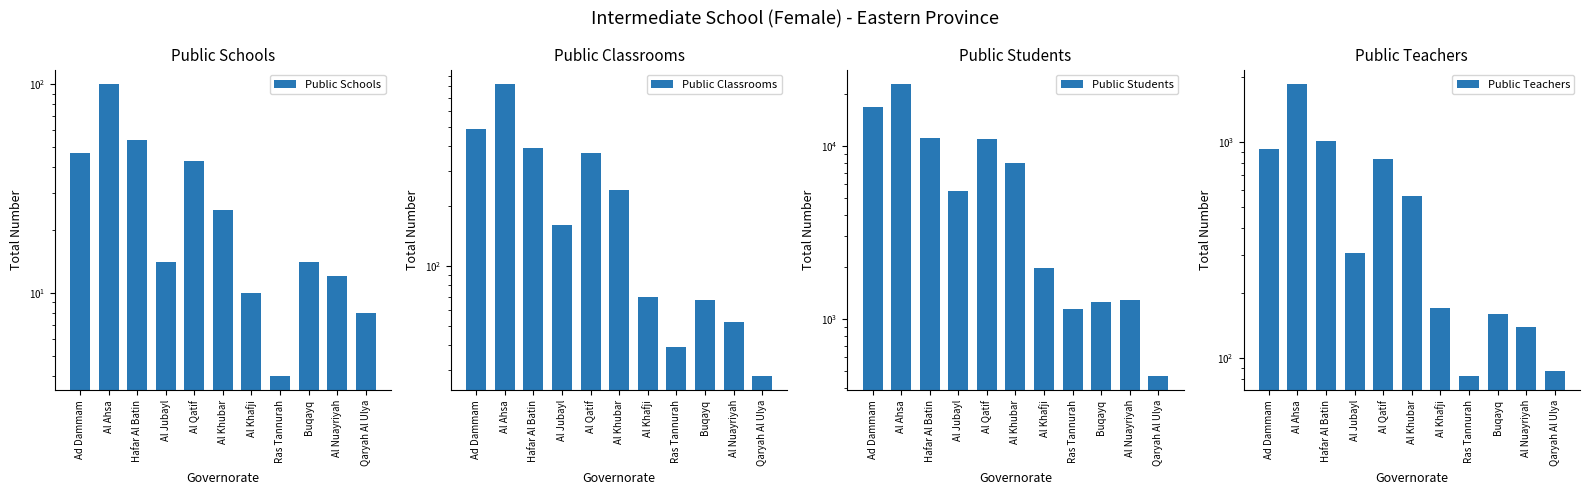

What position from the left is Qaryah Al Ulya?

11